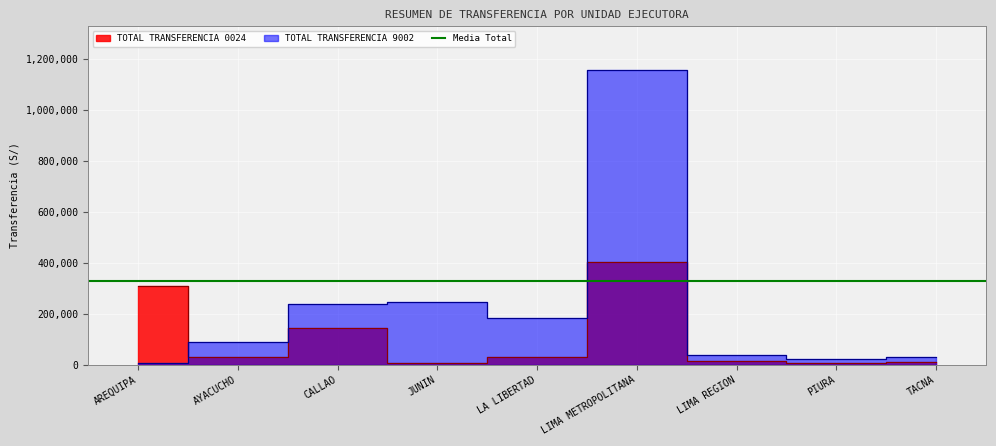

Rank the categories by TOTAL TRANSFERENCIA 9002 value from highest to lowest.

LIMA METROPOLITANA, JUNIN, CALLAO, LA LIBERTAD, AYACUCHO, LIMA REGION, TACNA, PIURA, AREQUIPA